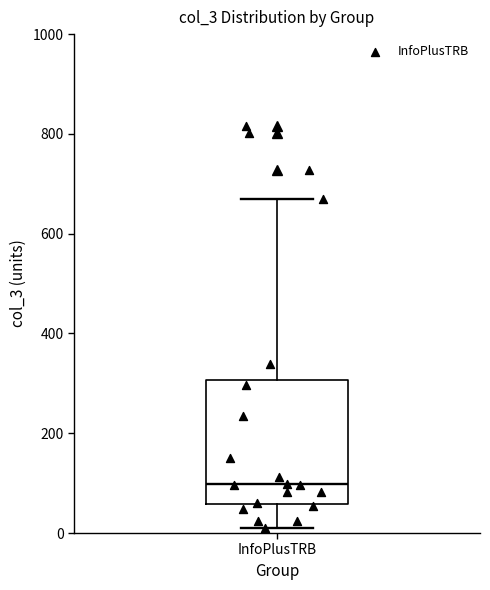

Transcribe this box plot: give where the median line is, the range the box spans, and where the two whiskers end, as read against the y-axis. The values are not printed on the chart, so give them approximately, as read against the axis.

median 100, box 60 to 300, whiskers 20 to 660